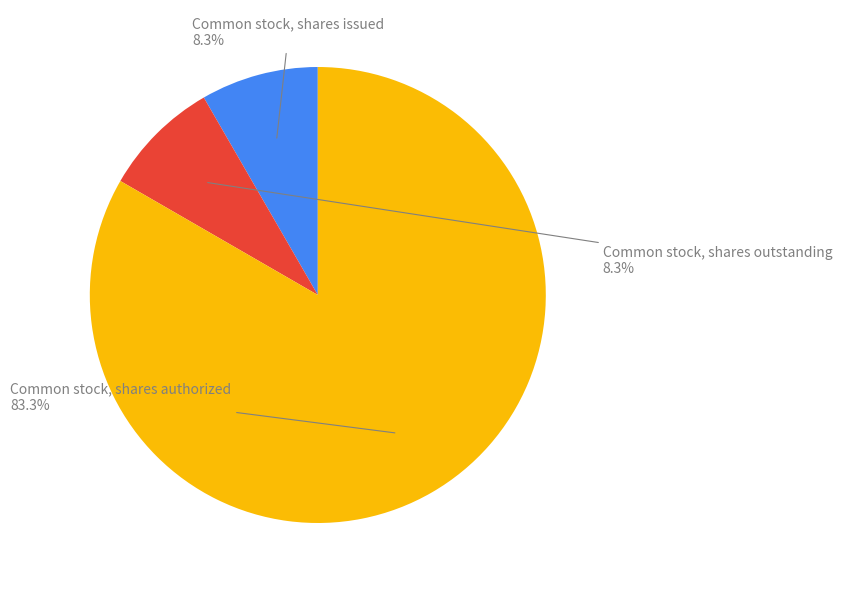

Is there any slice that represents more than half of the pie?

Yes